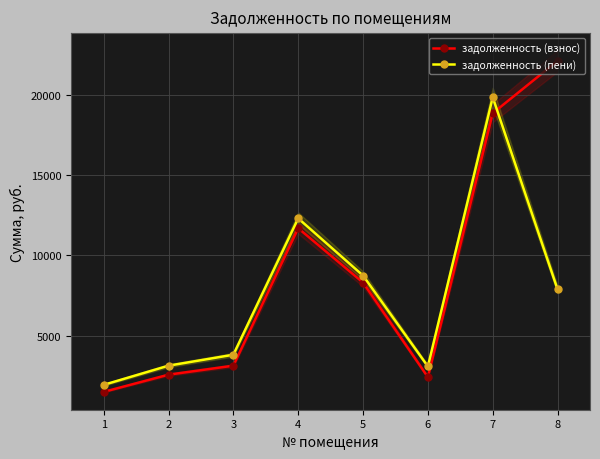

Count the number of data series in this chart.

2